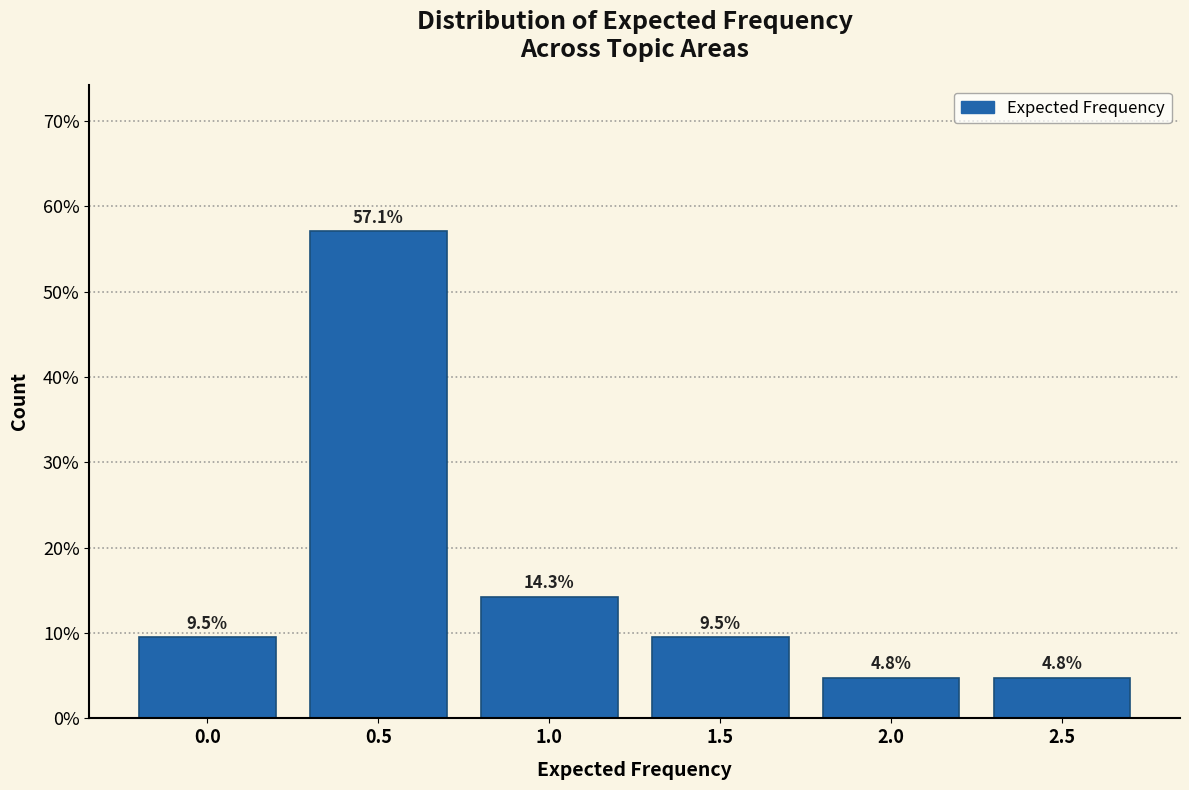

Reading left to right, extract all data points from this chart.

0.0=9.5	0.5=57.1	1.0=14.3	1.5=9.5	2.0=4.8	2.5=4.8